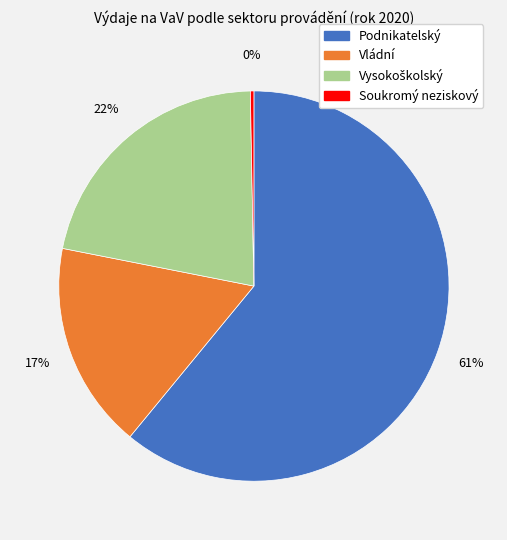

The Podnikatelský slice represents 61% of the pie. True or false?

True